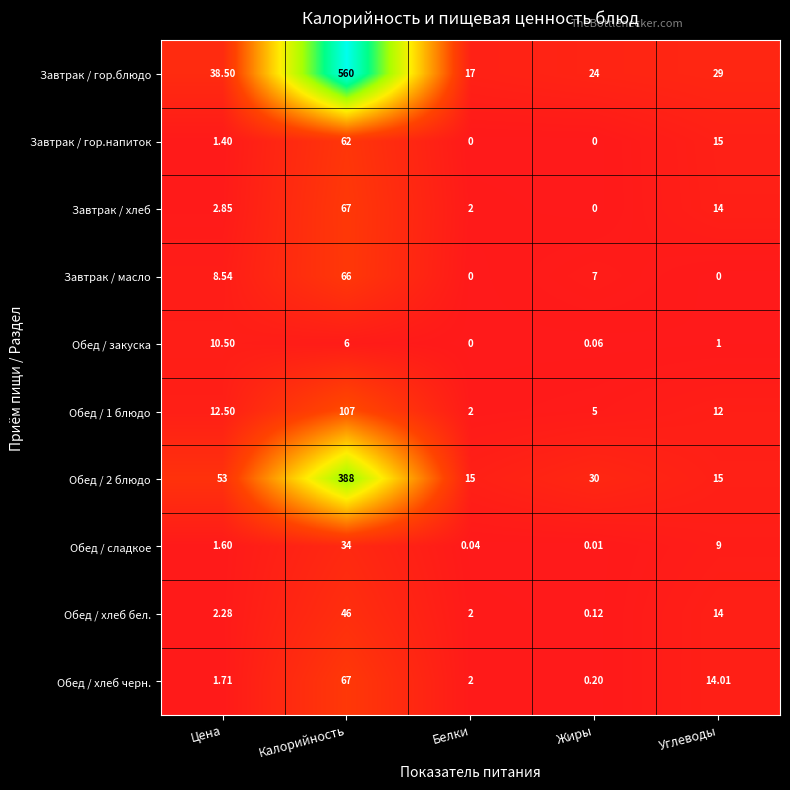

List the labels in order of Завтрак / хлеб value, smallest first.

Жиры, Белки, Цена, Углеводы, Калорийность